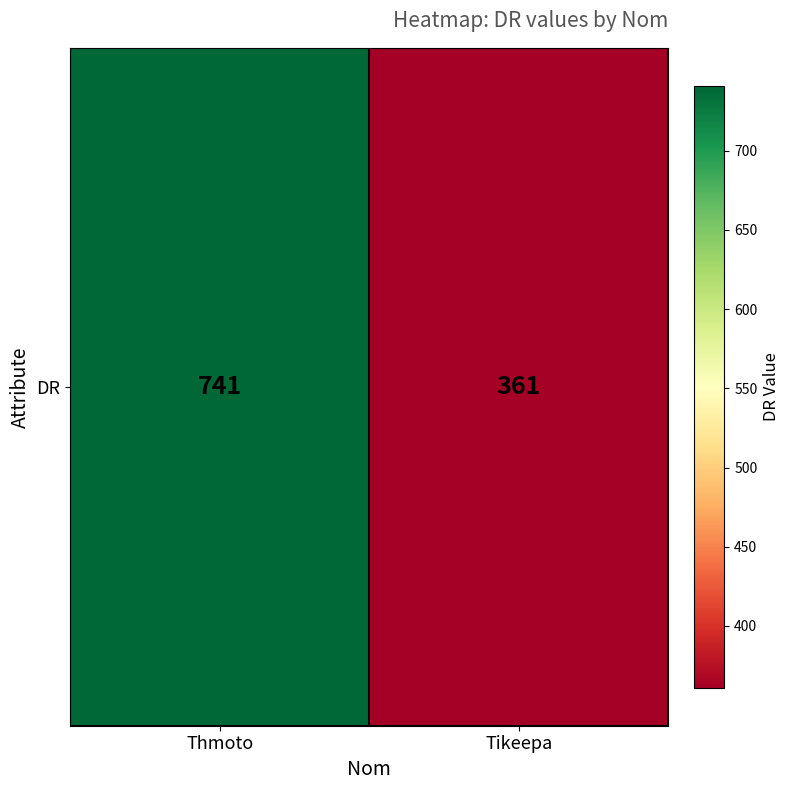

Between Tikeepa and Thmoto, which is larger?

Thmoto